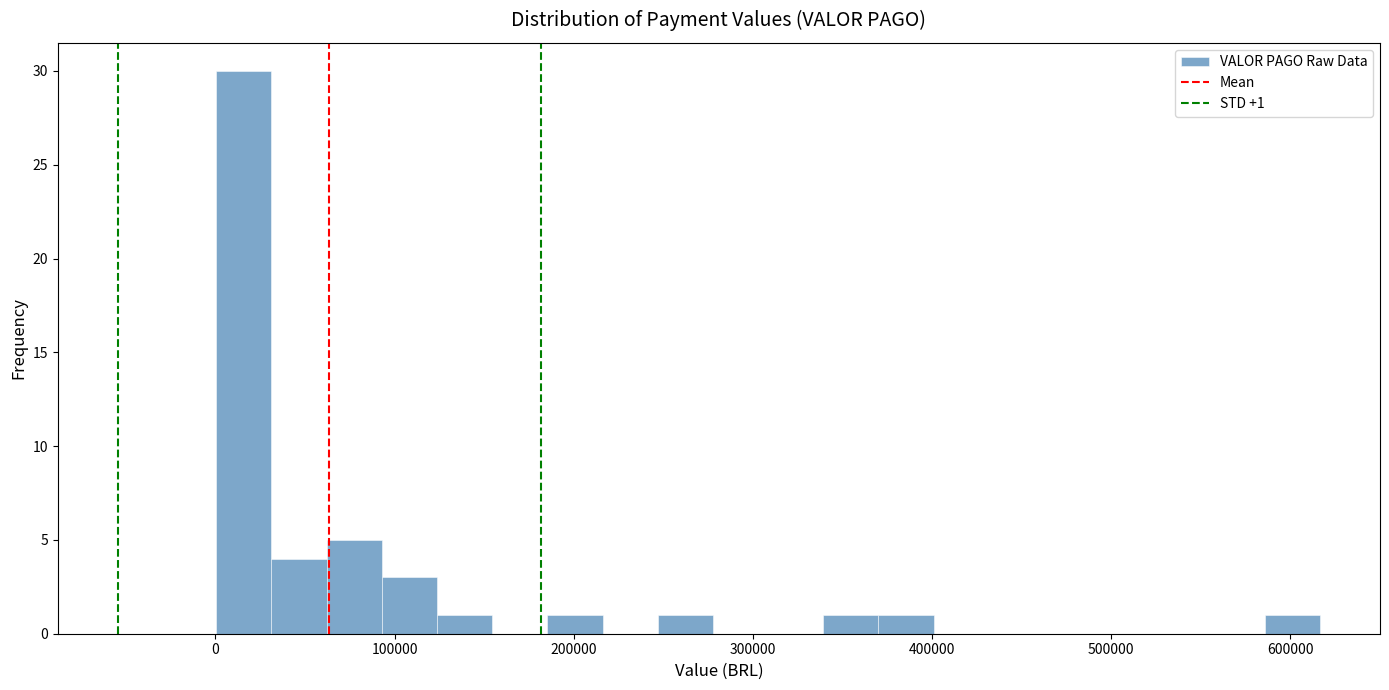

Around what value on the x-axis is the tallest bar? Give the approximate position of its centre, as read against the axis.

20000